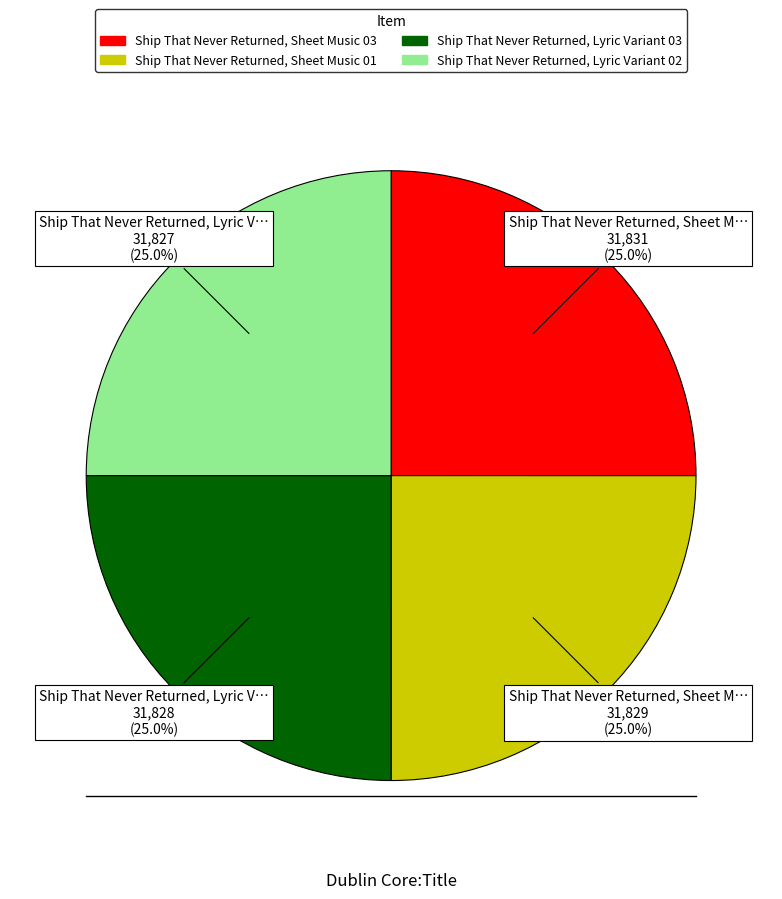

The Ship That Never Returned, Lyric Variant 02 slice represents 25% of the pie. True or false?

True